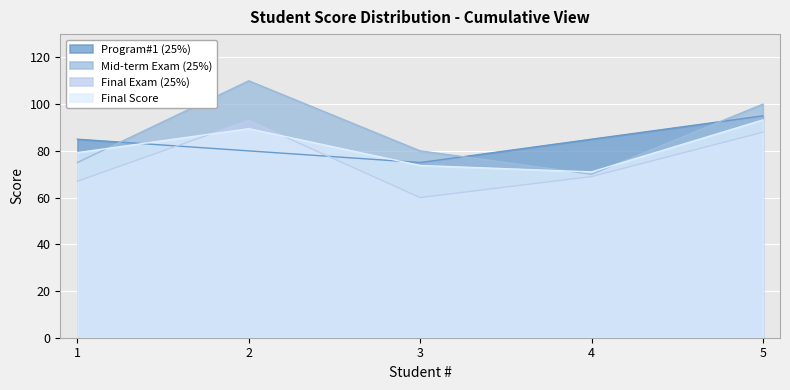

Reading left to right, transcribe all the data shown in this chart.

Program#1 (25%): 85.0	80.0	75.0	85.0	95.0
Mid-term Exam (25%): 75.0	110.0	80.0	70.0	100.0
Final Exam (25%): 67.0	93.0	60.0	69.0	88.0
Final Score: 79.2	89.5	73.8	71.0	93.2